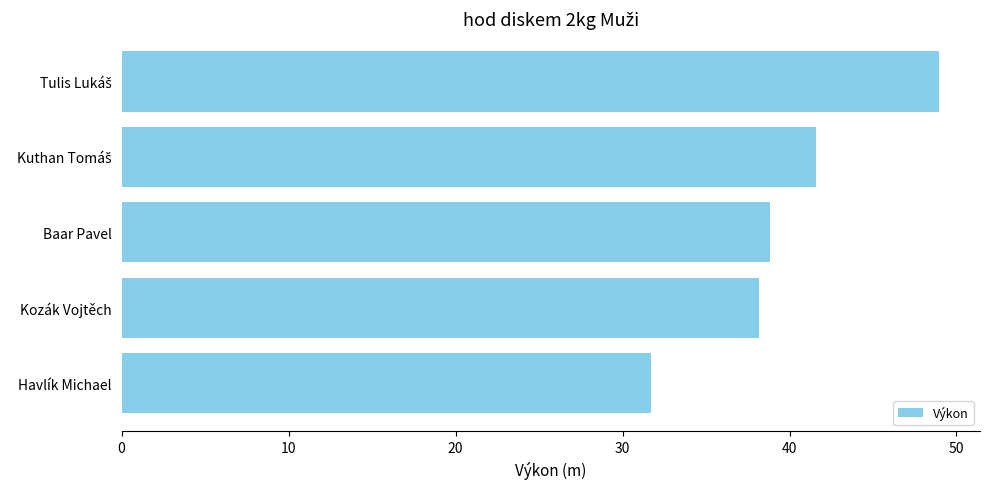

Read the value at Kozák Vojtěch.

38.2